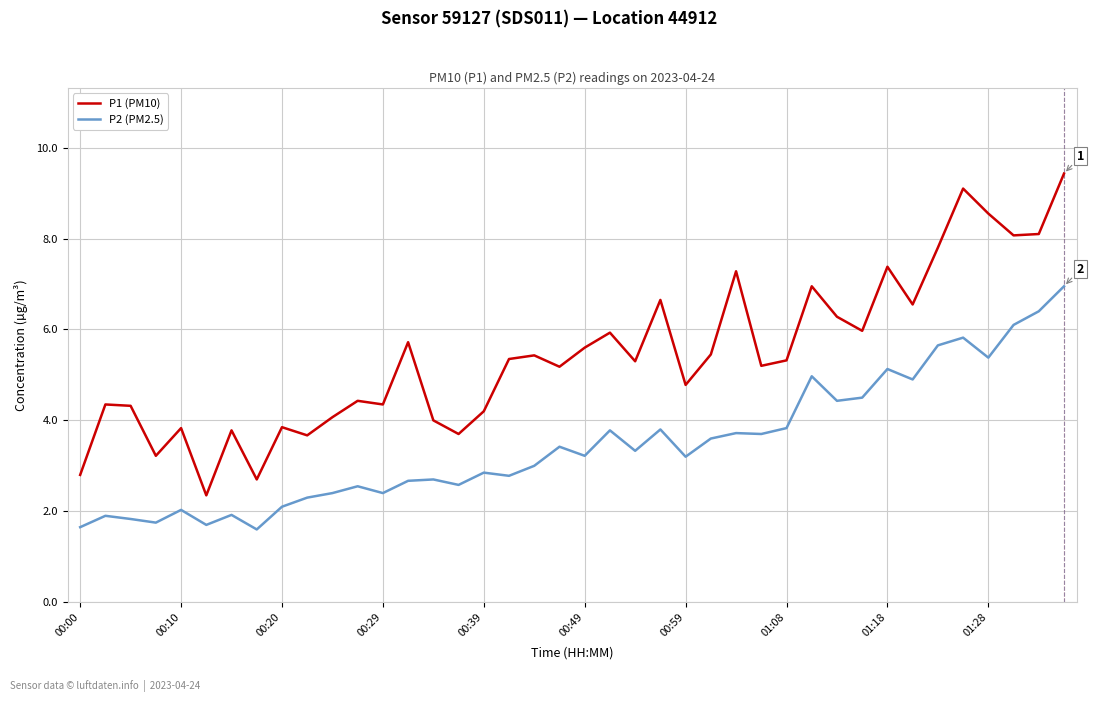

What is the smallest value displayed?

1.6